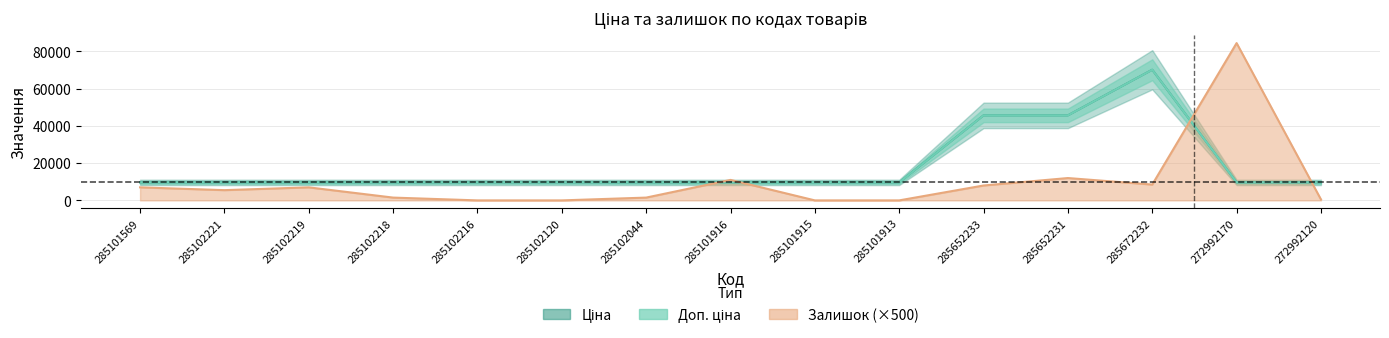

Is it true that Ціна equals 9664.7 at 285102218?

True